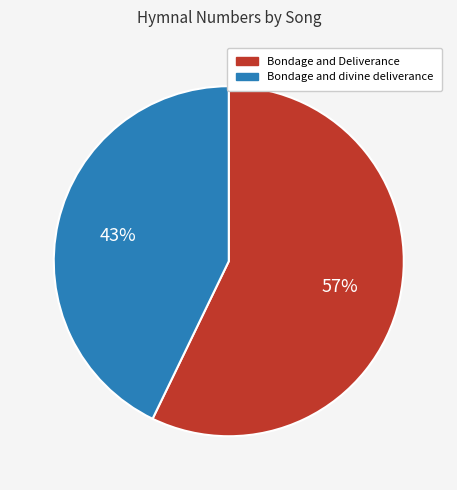

Between Bondage and Deliverance and Bondage and divine deliverance, which is larger?

Bondage and Deliverance